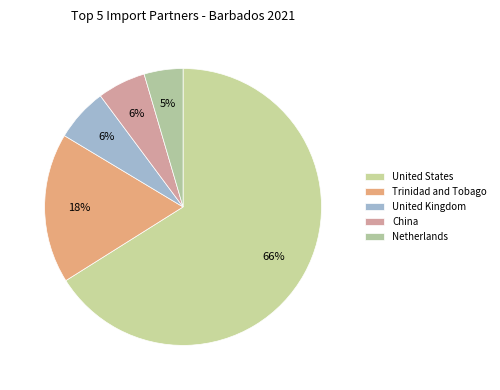

To the nearest percent, what is the average slice percentage?

20%